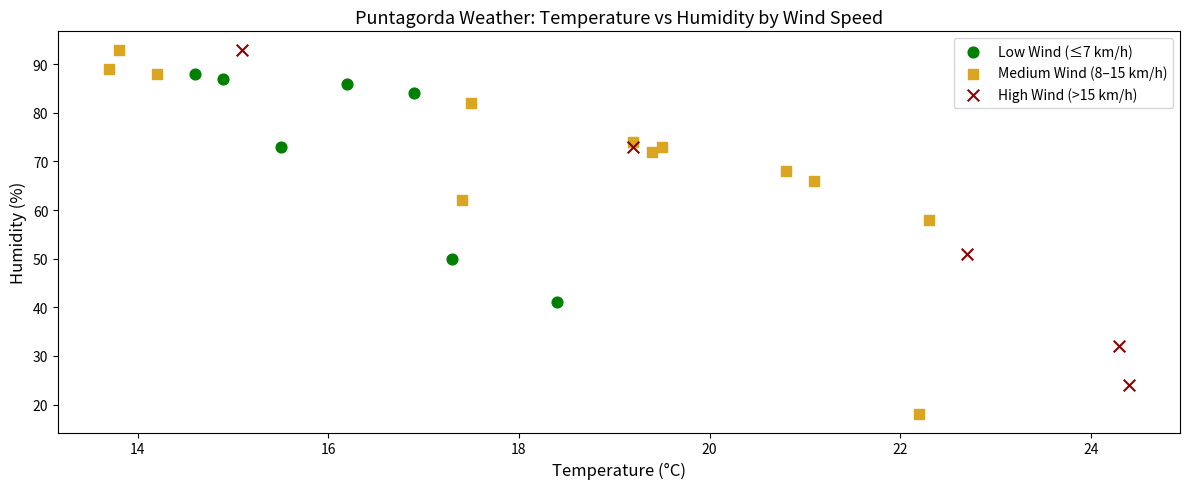

What are all the series names shown in the legend?

Low Wind (≤7 km/h), Medium Wind (8–15 km/h), High Wind (>15 km/h)